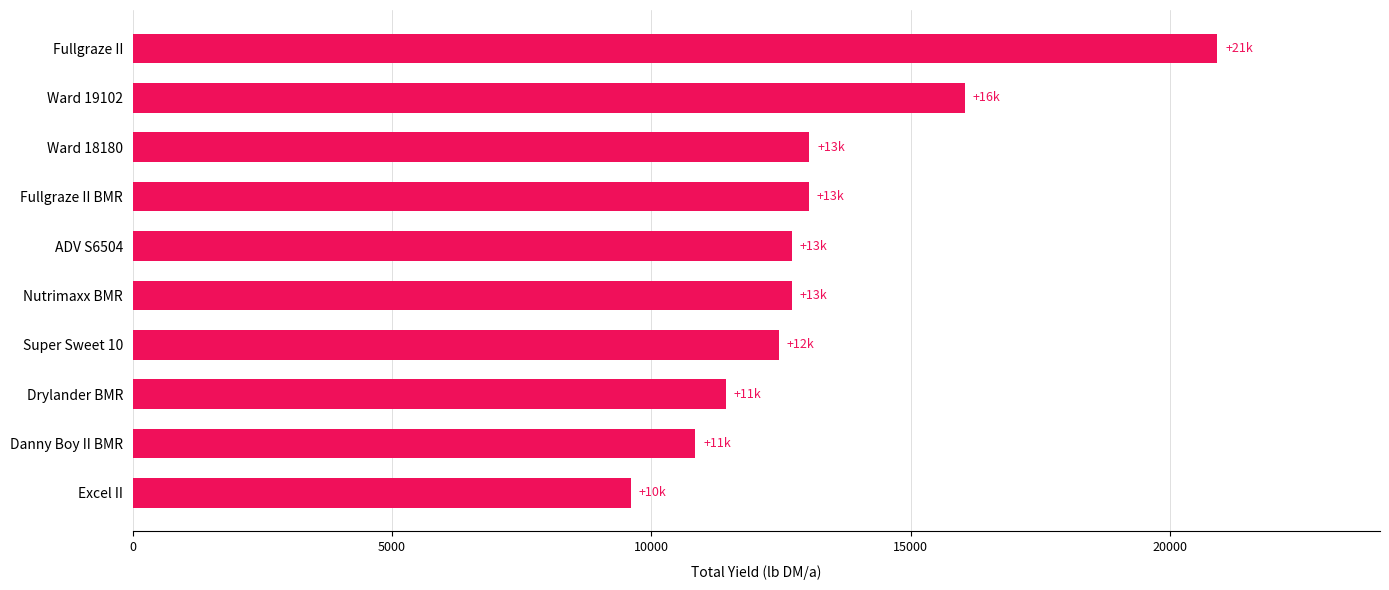

What is the average value?

13281.7